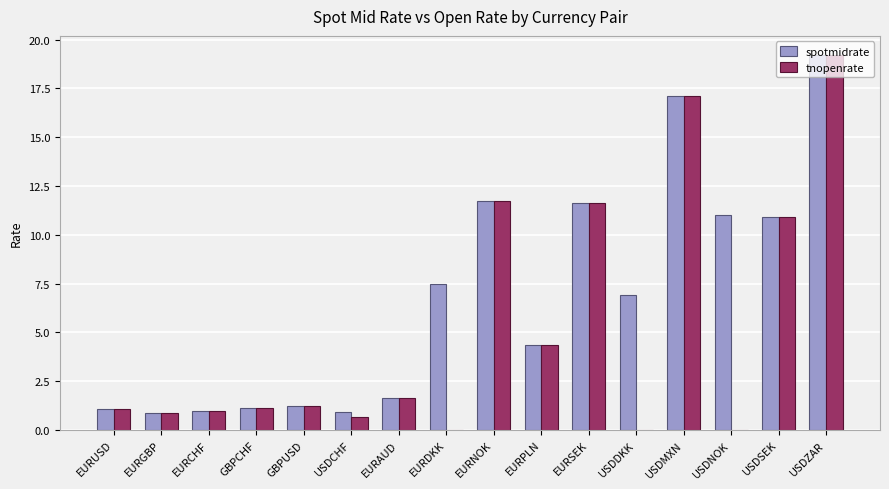

At which category is the sum across all series the highest?

USDZAR